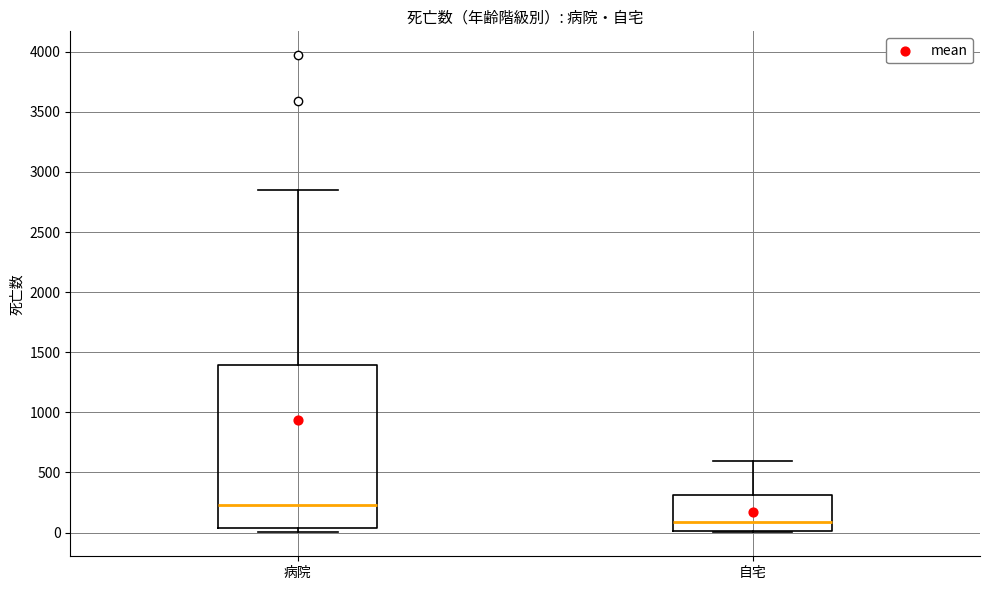

Which box has the lowest median line?

自宅